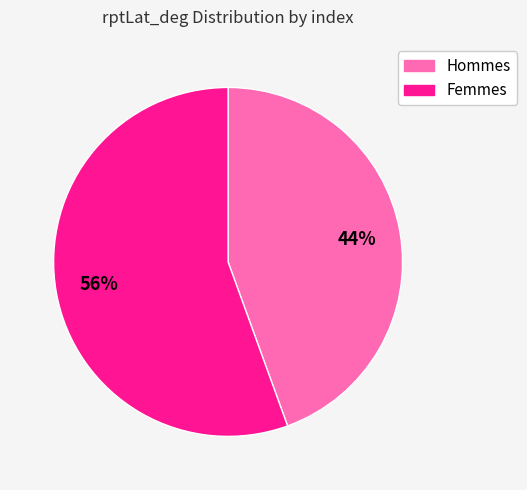

To the nearest percent, what portion does Femmes represent?

56%